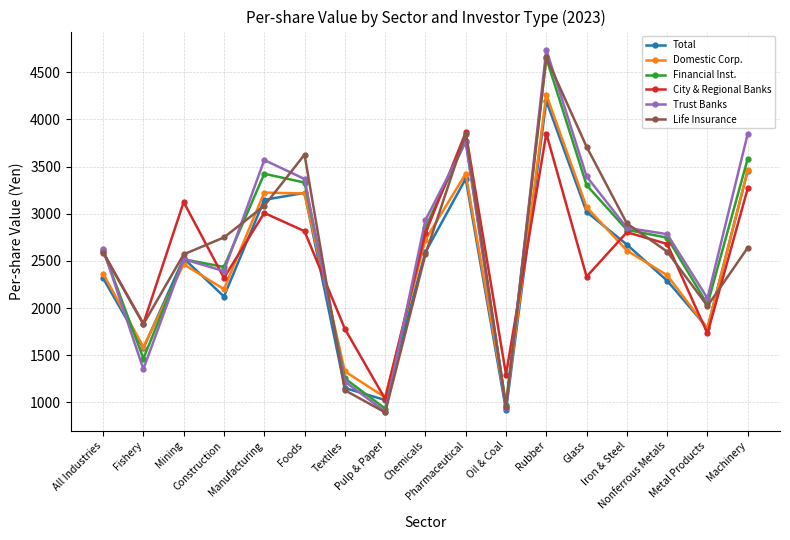

Which series has the largest range (max minus min)?

Trust Banks